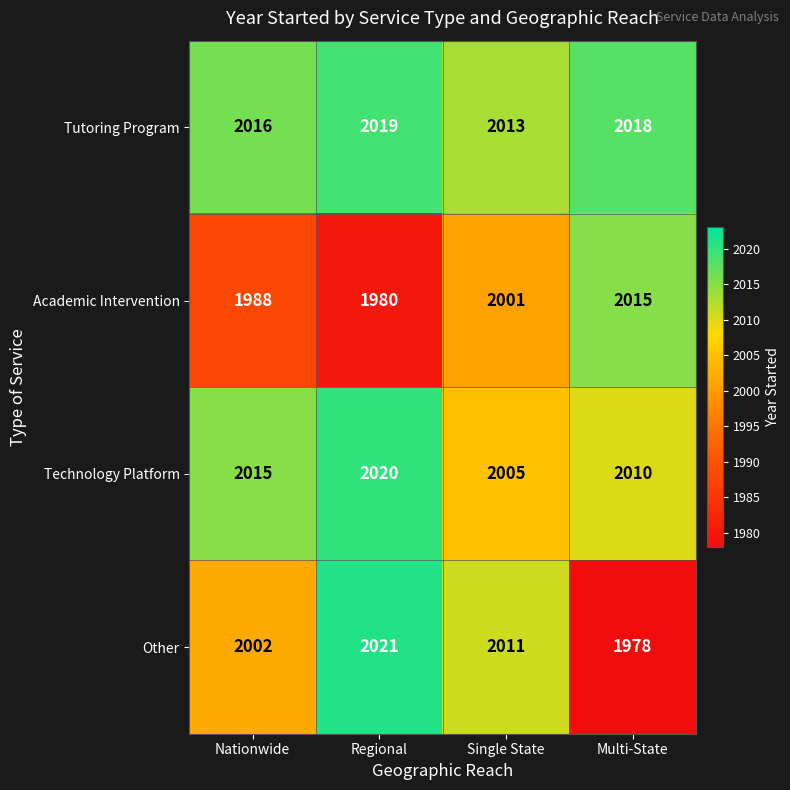

At which label does Other first exceed 2011?

Regional